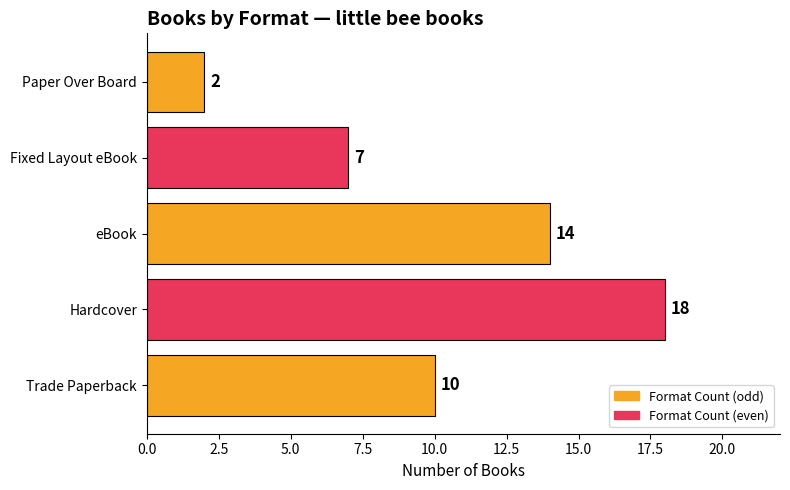

Rank the categories by value from lowest to highest.

Paper Over Board, Fixed Layout eBook, Trade Paperback, eBook, Hardcover